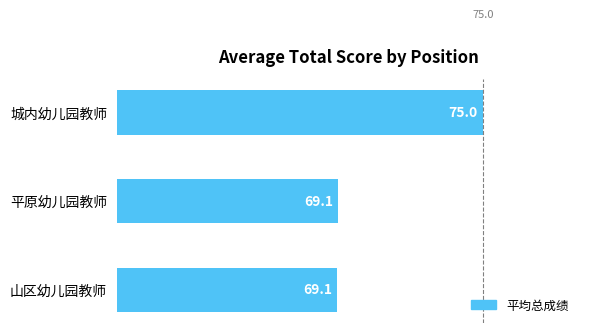

The chart shows a value of 14.9 at 山区幼儿园教师. True or false?

False